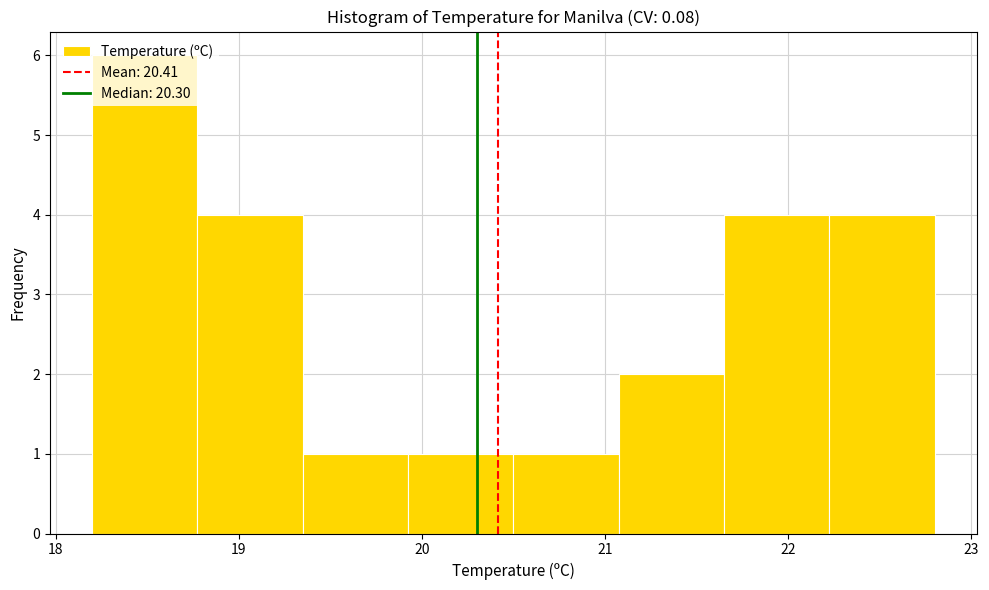

What is the height of the bar covering 18.8 to 19.4 on the x-axis? Neither the bar edges nor the heights are printed on the chart, so give them approximately, as read against the axes.

4